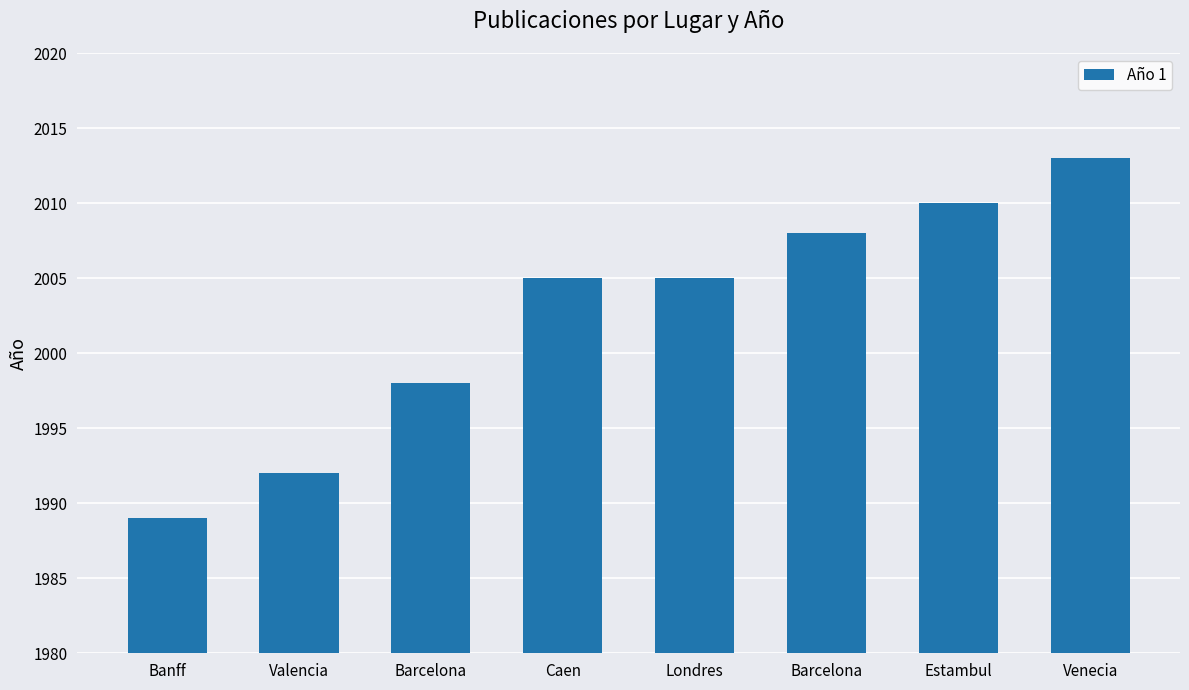

How many bars are there in total?

8